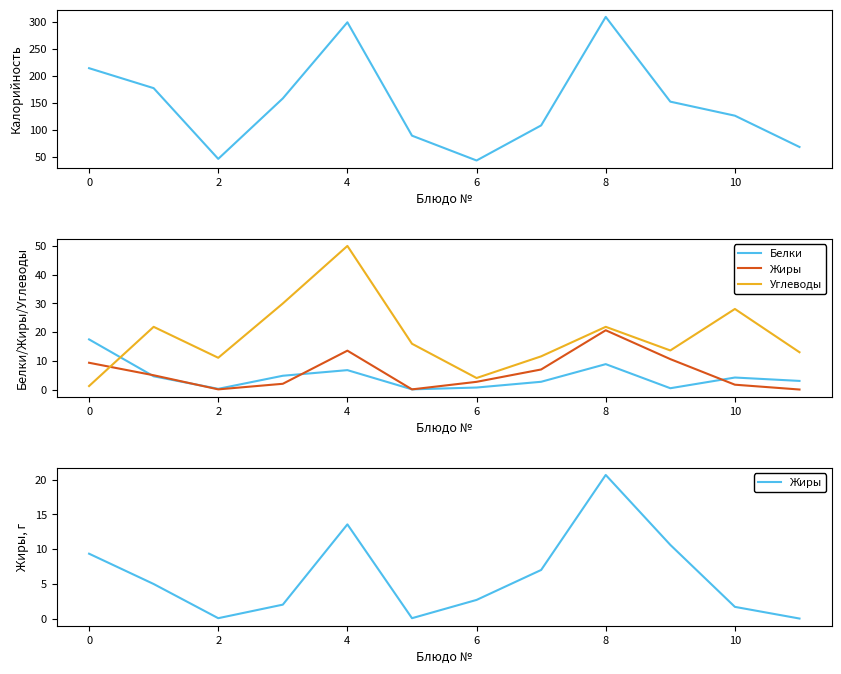

Between 10 and 11, which series saw the biggest shift?

Калорийность